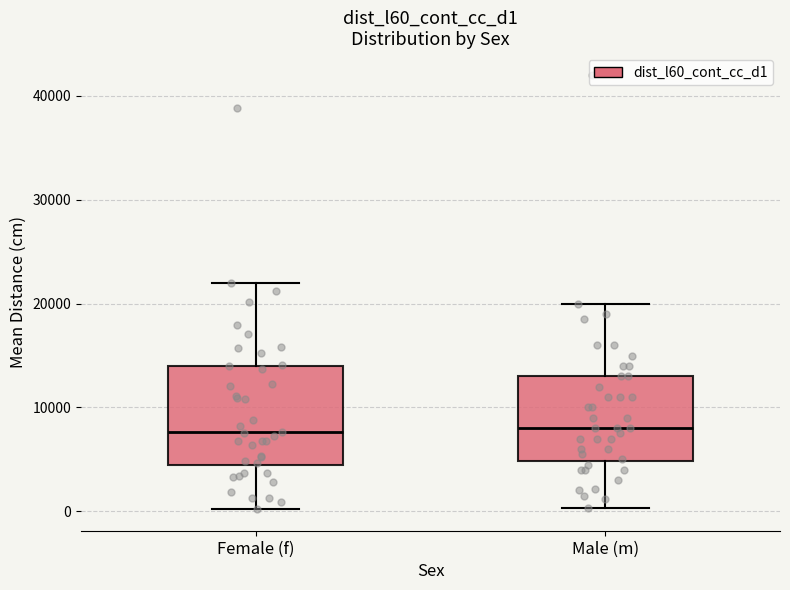

Reading left to right, transcribe this box plot: for each box, give where its median line is, the range the box spans, and where its two whiskers end, as read against the y-axis. The values are not printed on the chart, so give them approximately, as read against the axis.

Female (f): median 8000, box 4000 to 14000, whiskers 0 to 22000
Male (m): median 8000, box 5000 to 13000, whiskers 0 to 20000